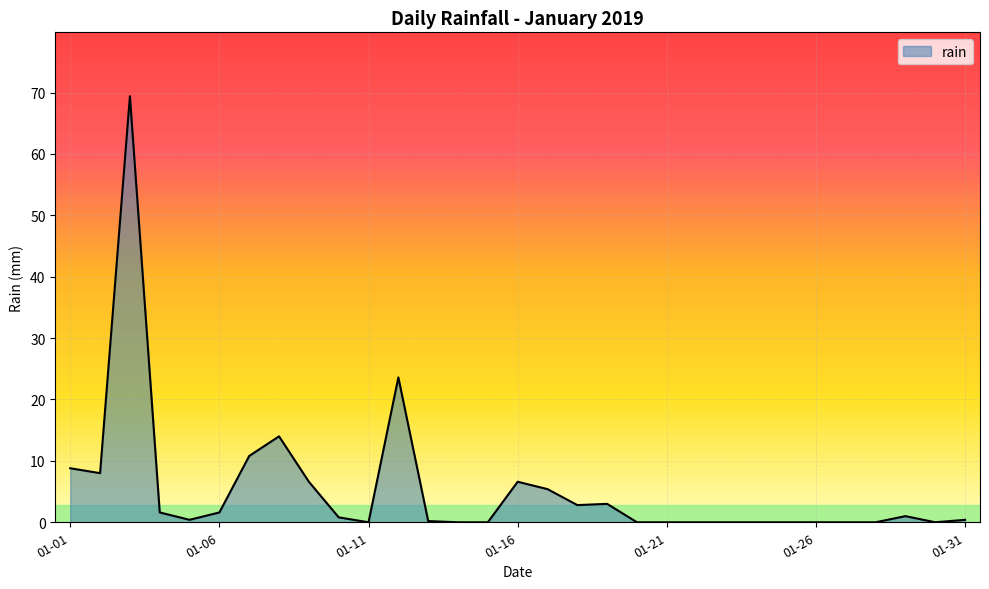

True or false: there are more than 0 points higher than both neighbors.

True